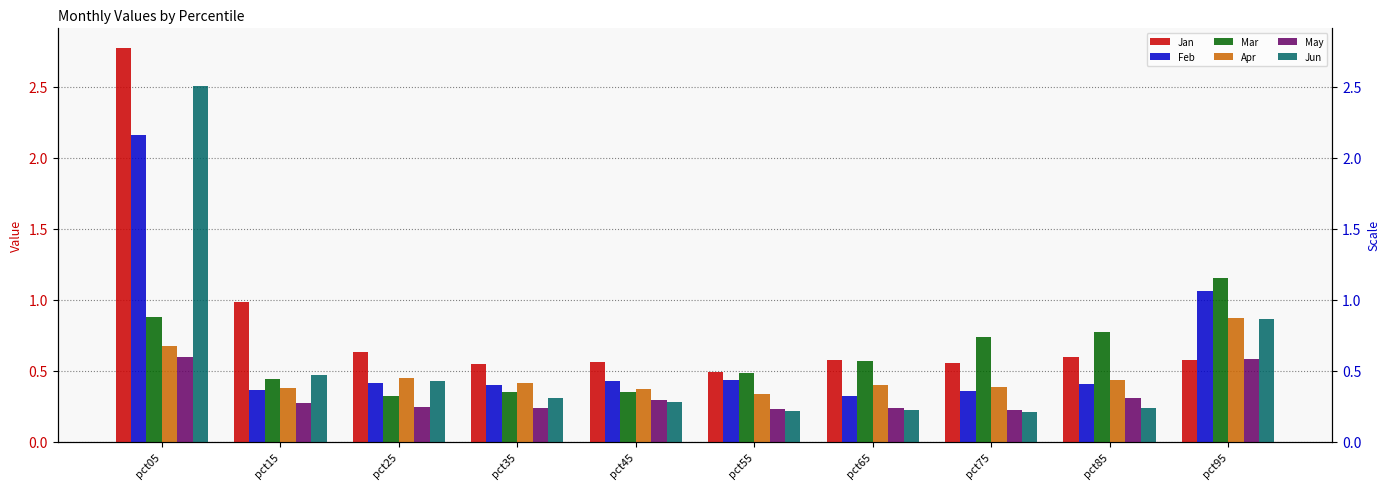

What are all the series names shown in the legend?

Jan, Feb, Mar, Apr, May, Jun